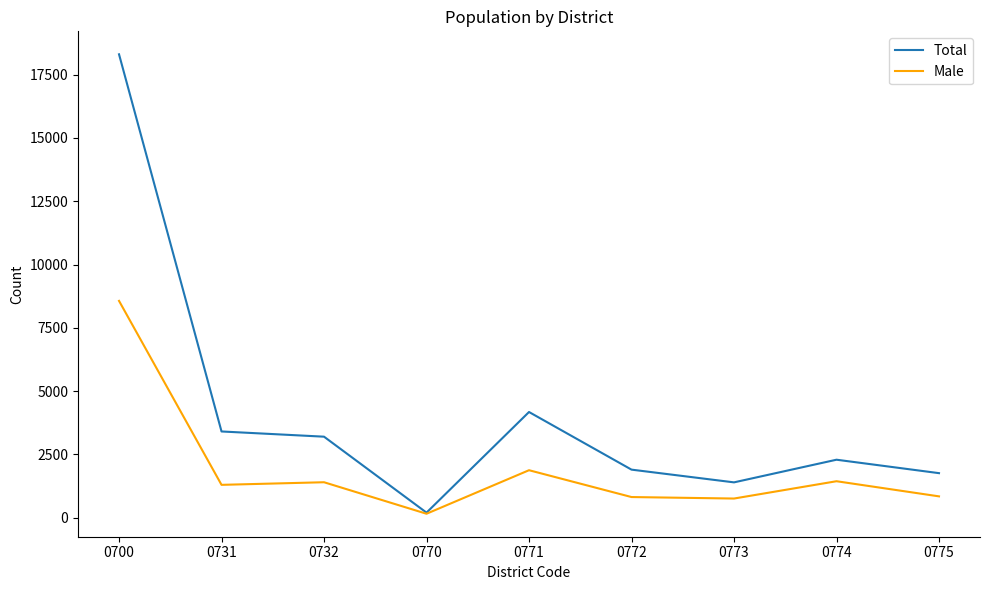

Does the chart have visible grid lines?

No